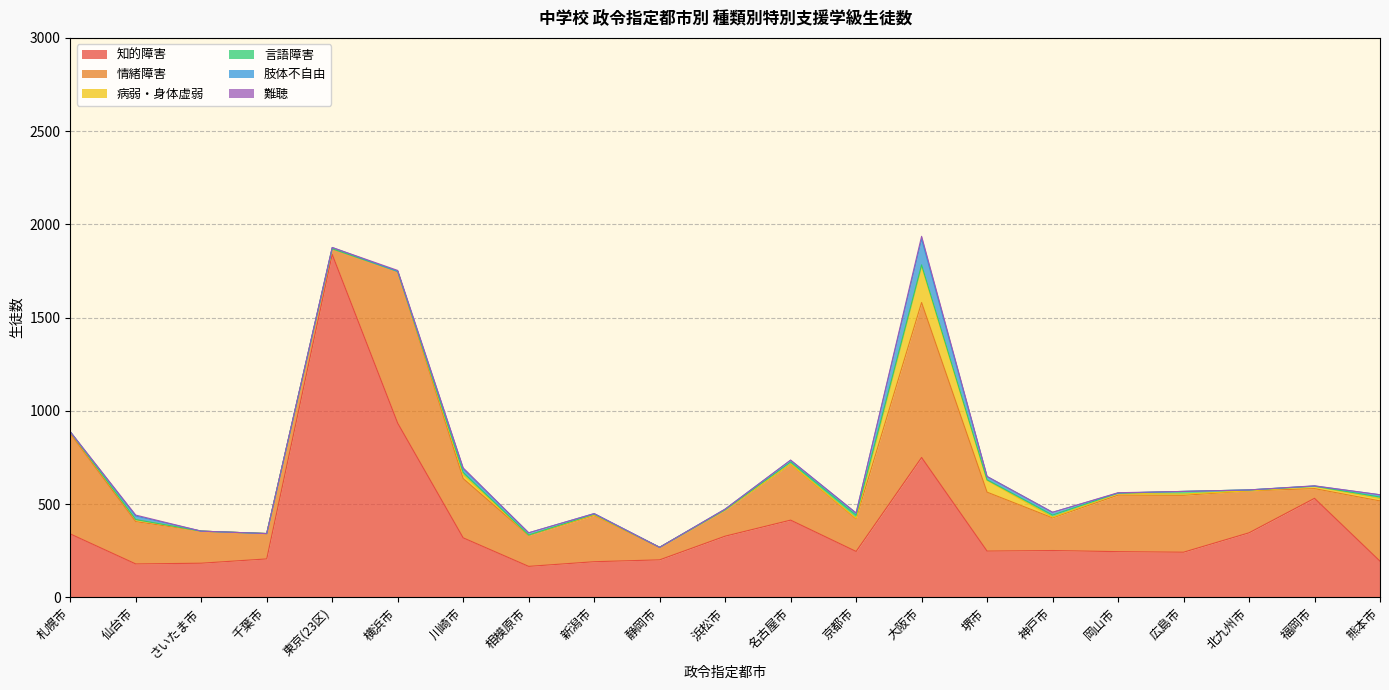

Which series changed the most between さいたま市 and 京都市?

知的障害